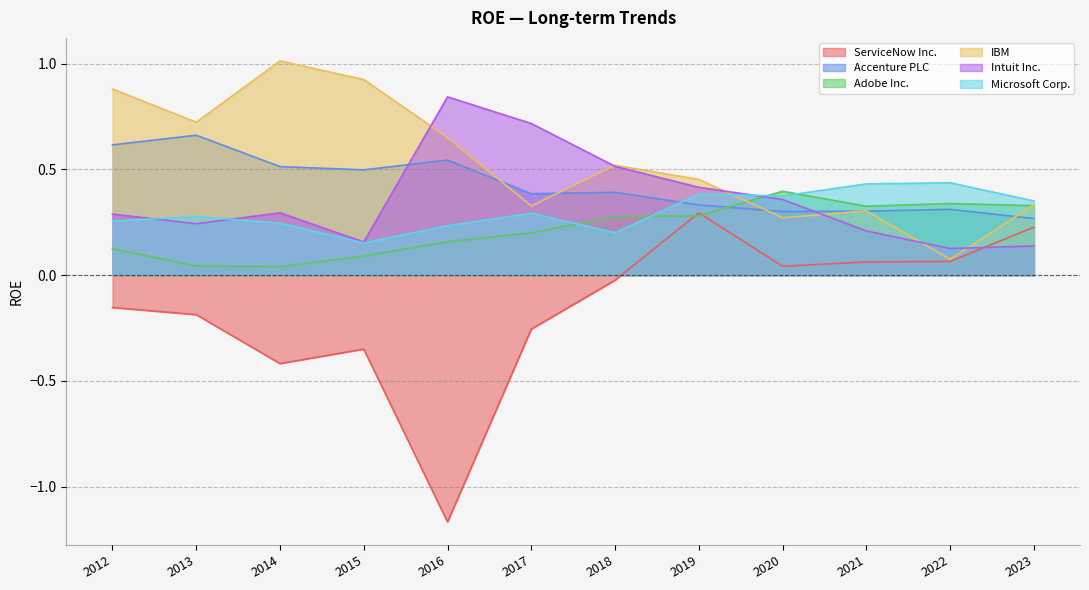

In Adobe Inc., how many points are lower than both neighbors (excluding endpoints)?

2